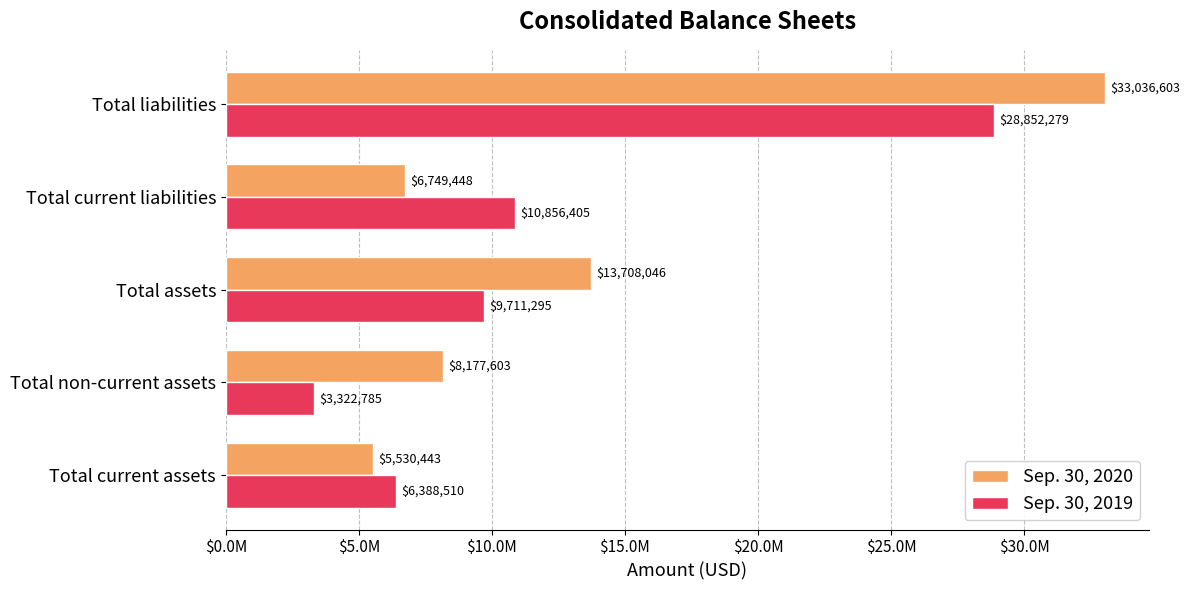

What are all the series names shown in the legend?

Sep. 30, 2020, Sep. 30, 2019